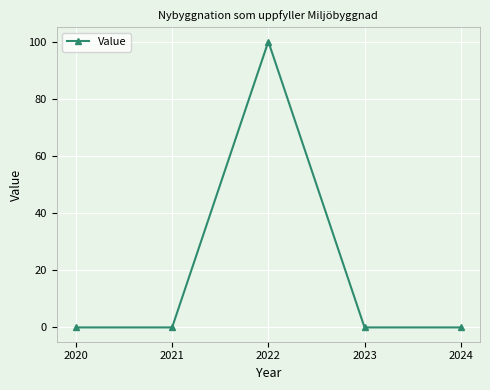

At which category does the chart reach its peak across all series?

2022